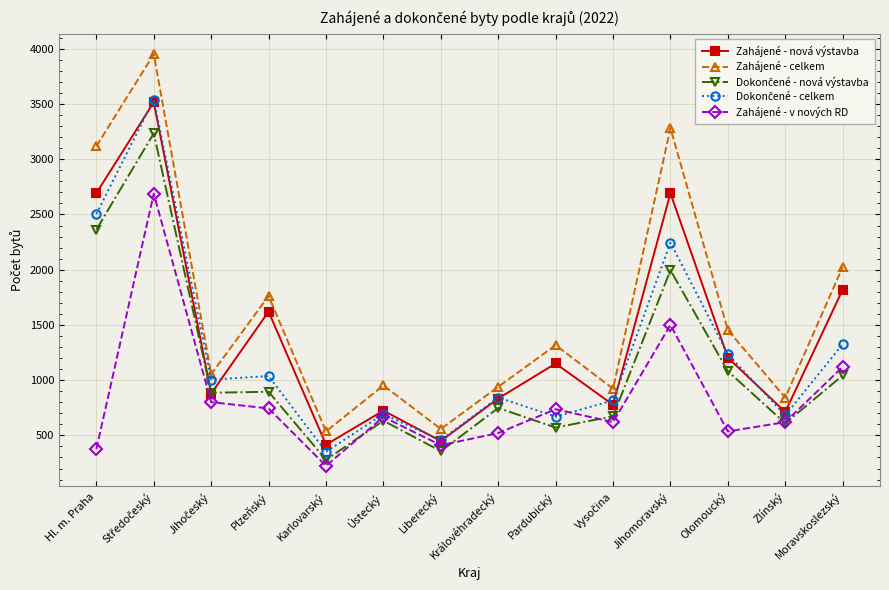

At how many categories does at least one series exceed 2528?

3